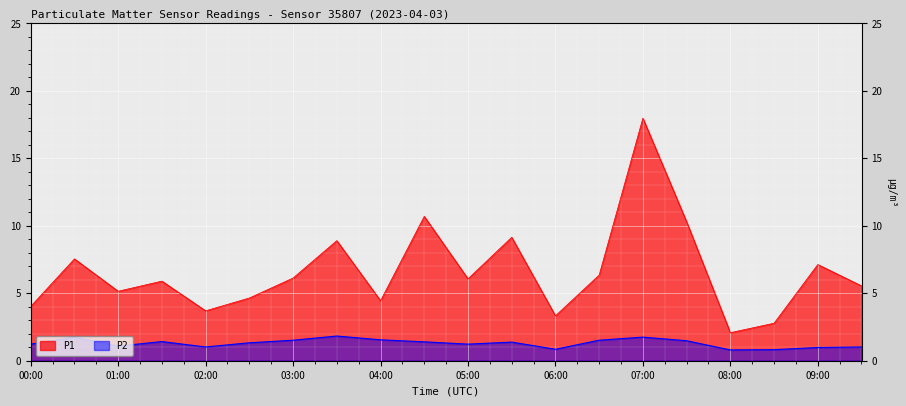

What is the average value of the P1 series?

6.6